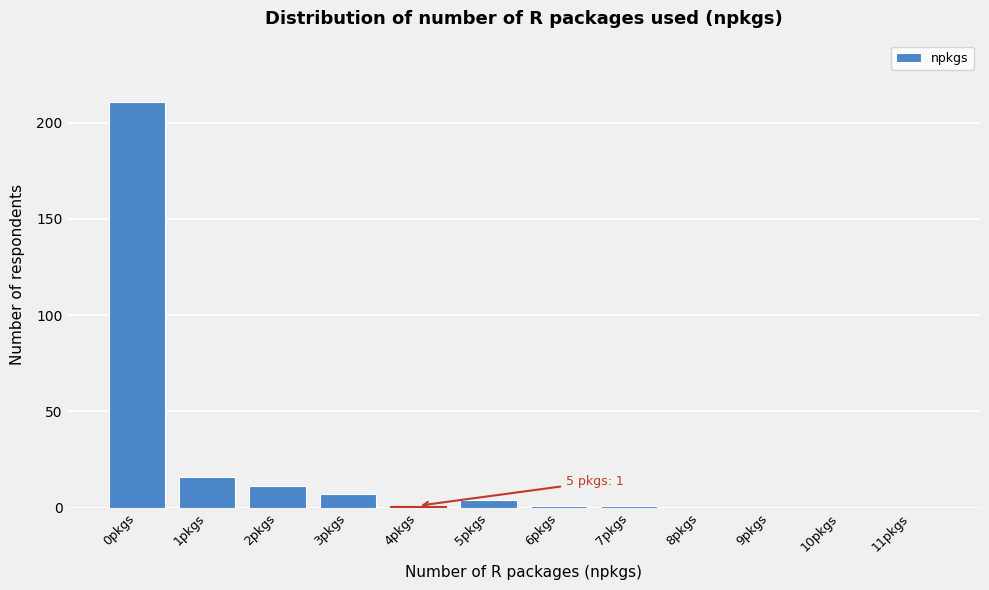

Reading right to left, extract all data points from this chart.

11pkgs=0	10pkgs=0	9pkgs=0	8pkgs=0	7pkgs=1	6pkgs=1	5pkgs=4	4pkgs=1	3pkgs=7	2pkgs=11	1pkgs=16	0pkgs=211